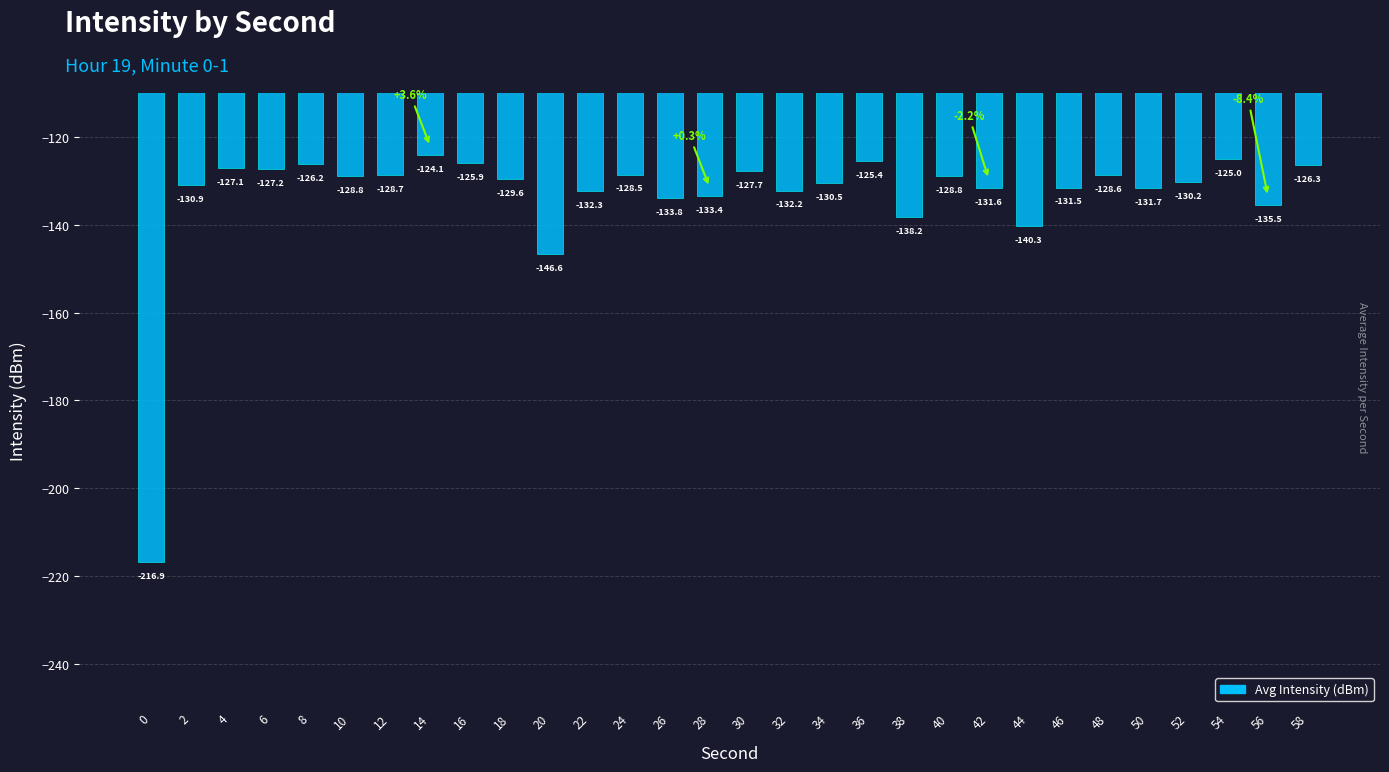

Reading right to left, extract all data points from this chart.

58=-126.3	56=-135.5	54=-125.0	52=-130.2	50=-131.7	48=-128.6	46=-131.5	44=-140.3	42=-131.6	40=-128.8	38=-138.2	36=-125.4	34=-130.5	32=-132.2	30=-127.7	28=-133.4	26=-133.8	24=-128.5	22=-132.3	20=-146.6	18=-129.6	16=-125.9	14=-124.1	12=-128.7	10=-128.8	8=-126.2	6=-127.2	4=-127.1	2=-130.9	0=-216.9